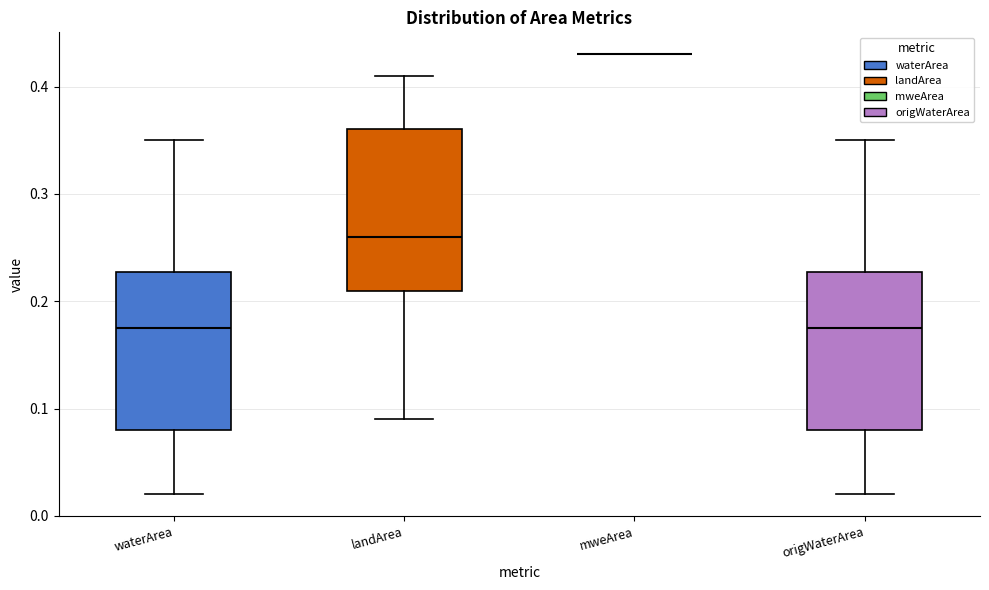

Reading left to right, read every box against the y-axis: the position of its median line, the range the box covers, and the ends of its whiskers. The values are not printed on the chart, so give them approximately, as read against the axis.

waterArea: median 0.18, box 0.08 to 0.23, whiskers 0.02 to 0.35
landArea: median 0.26, box 0.21 to 0.36, whiskers 0.09 to 0.41
mweArea: box collapsed to a line at 0.43, whiskers 0.43 to 0.43
origWaterArea: median 0.18, box 0.08 to 0.23, whiskers 0.02 to 0.35